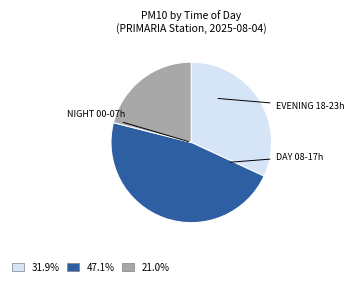

Is there a majority slice in this chart?

No